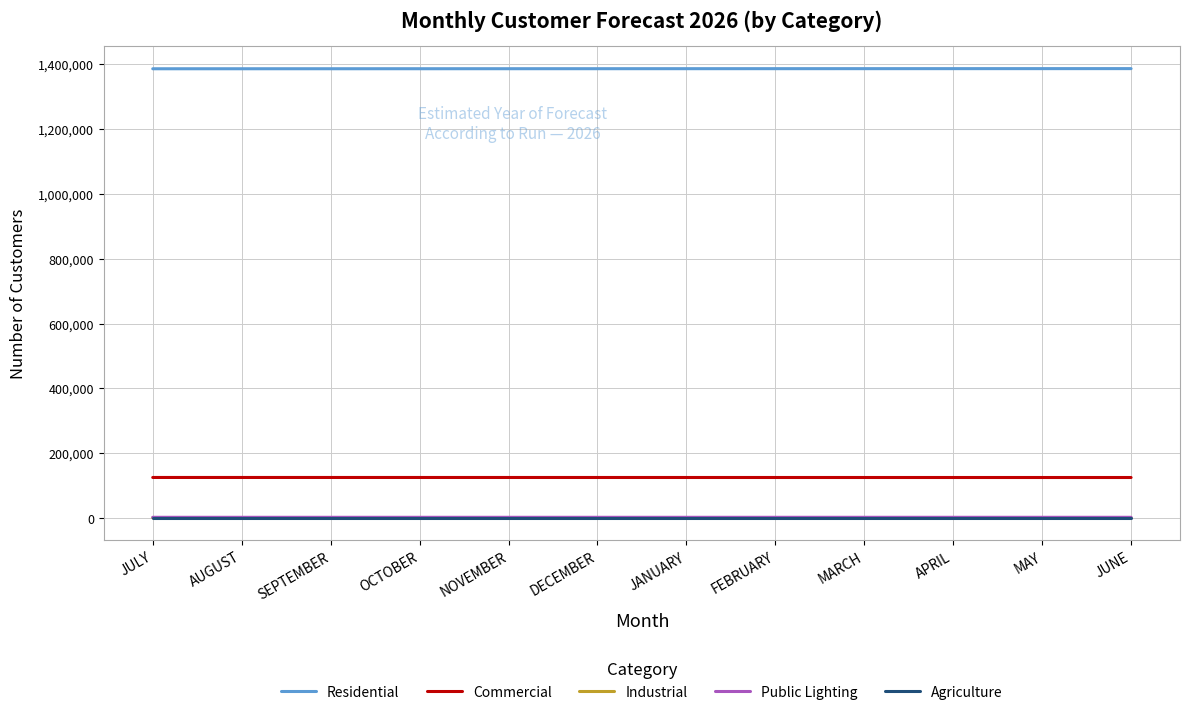

True or false: Residential and Agriculture cross at least once.

False